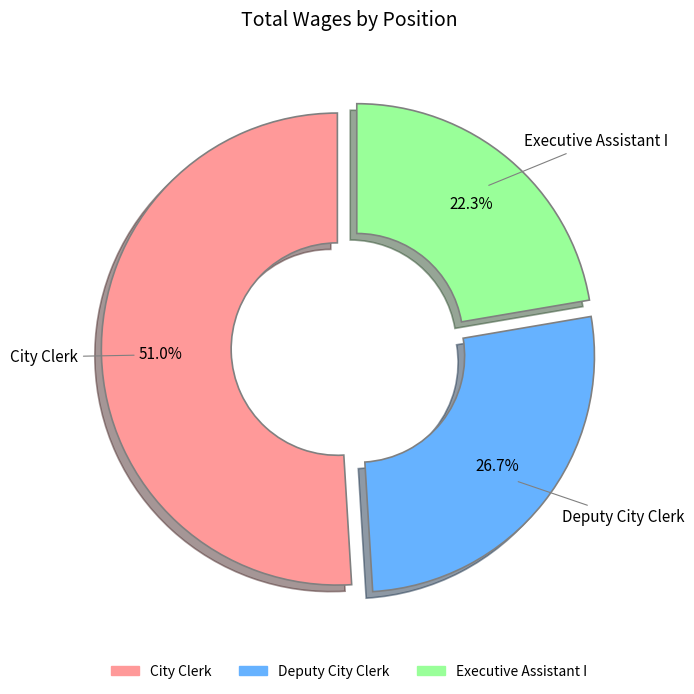

The Deputy City Clerk slice represents 35% of the pie. True or false?

False